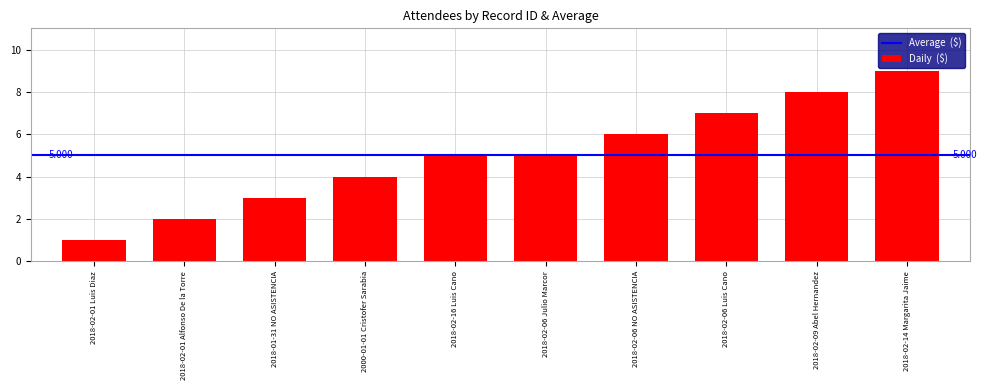

At which label is the value closest to 5?

2018-02-16 Luis Cano